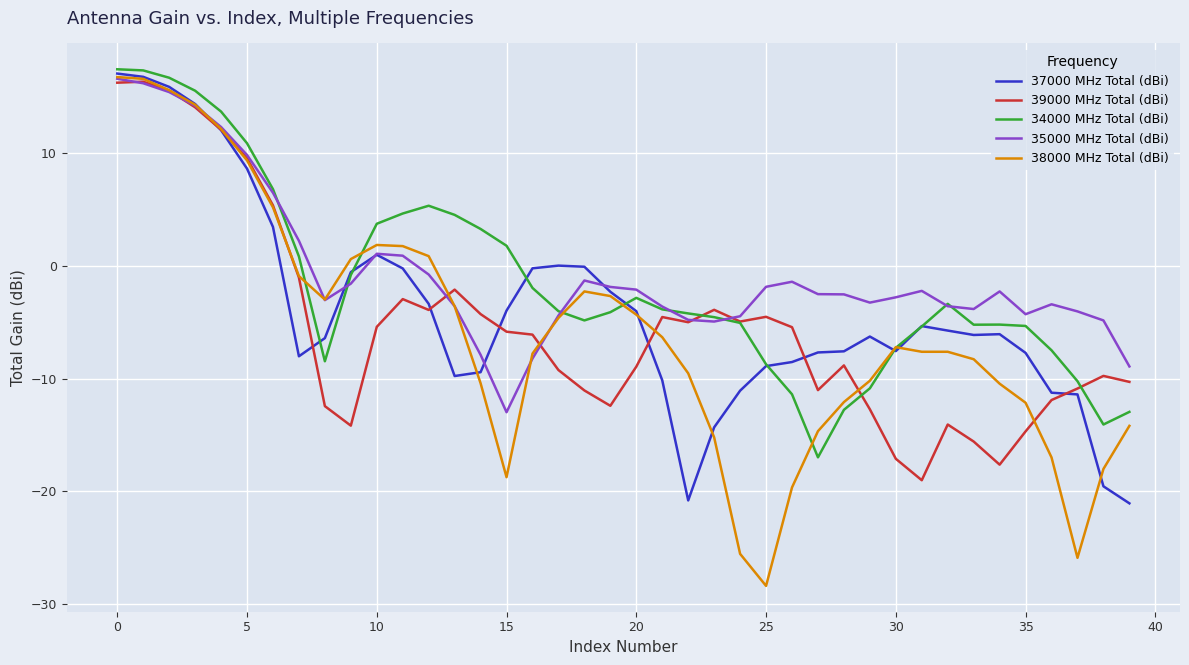

Which series has the widest spread of values?

38000 MHz Total (dBi)